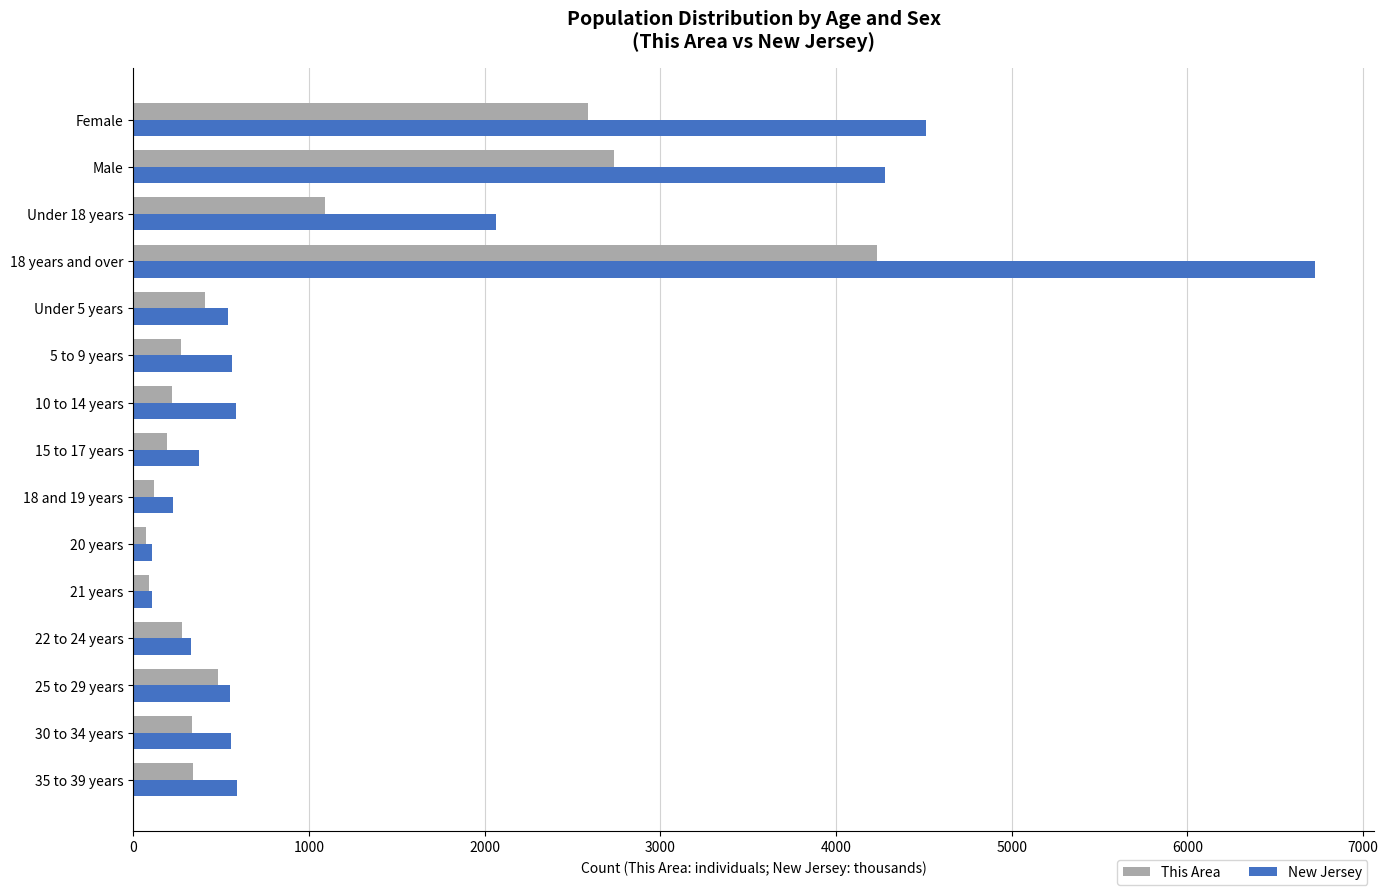

List the series in order of their overall mean, lowest first.

This Area, New Jersey